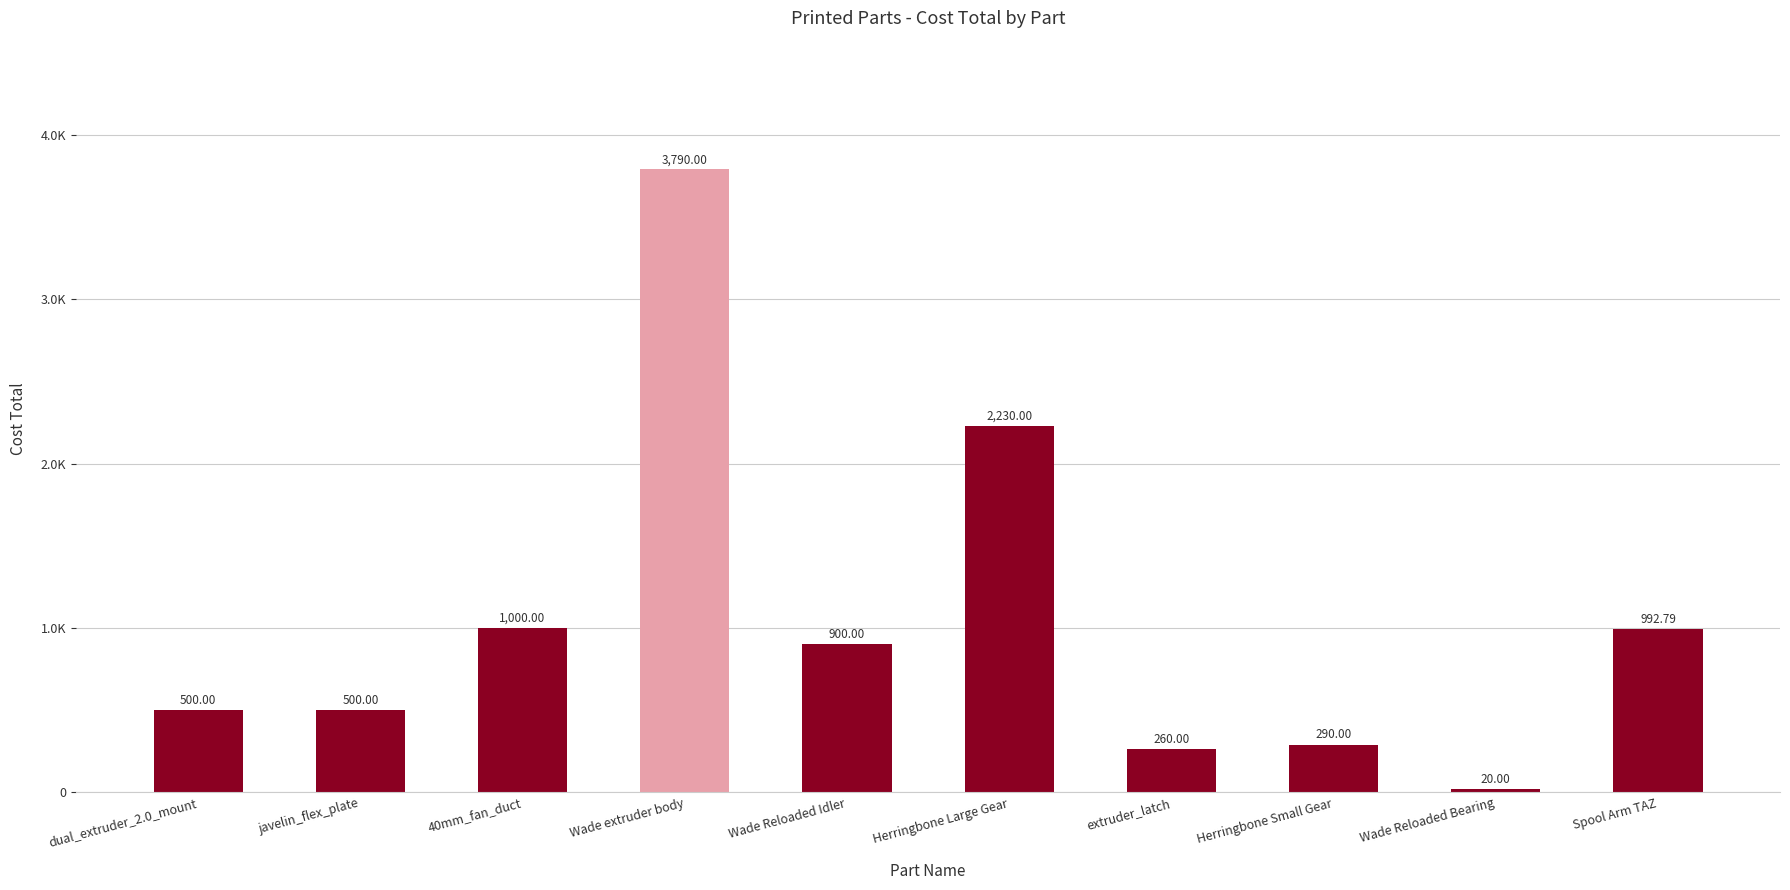

Reading right to left, extract all data points from this chart.

Spool Arm TAZ=992.8	Wade Reloaded Bearing=20.0	Herringbone Small Gear=290.0	extruder_latch=260.0	Herringbone Large Gear=2230.0	Wade Reloaded Idler=900.0	Wade extruder body=3790.0	40mm_fan_duct=1000.0	javelin_flex_plate=500.0	dual_extruder_2.0_mount=500.0